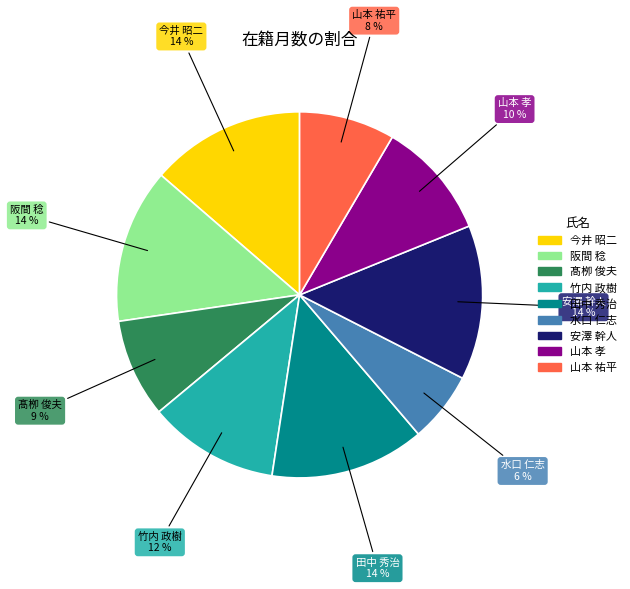

Which category has the smallest portion of the pie?

水口 仁志